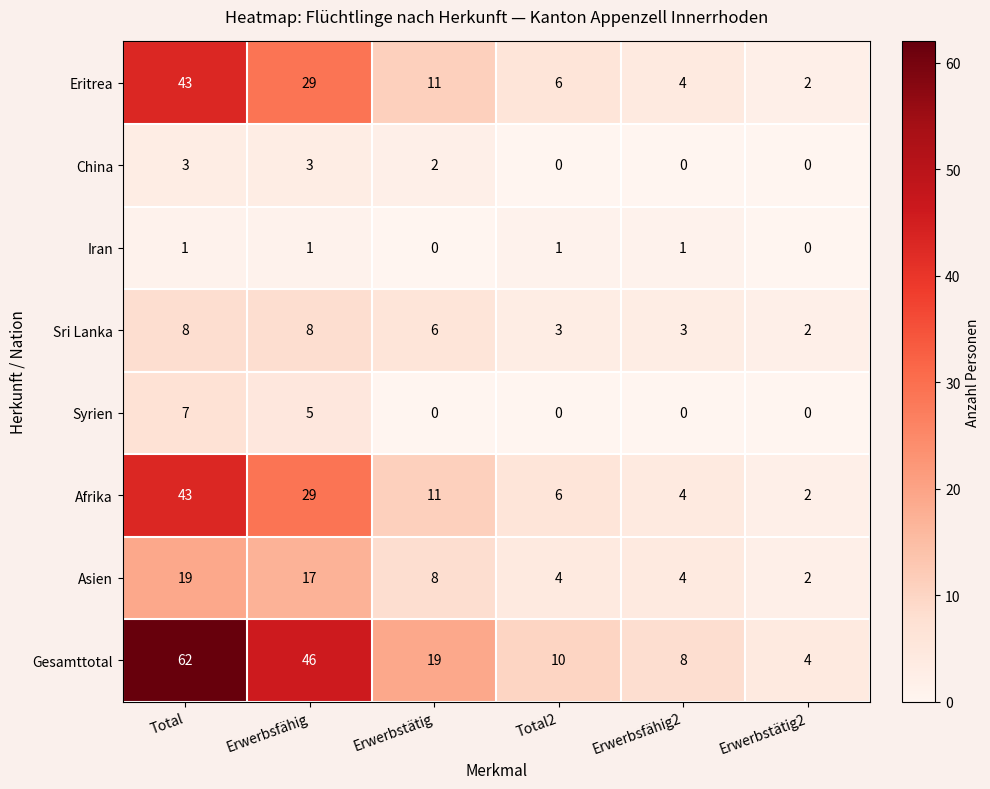

True or false: Sri Lanka has a value of 13 at Total.

False